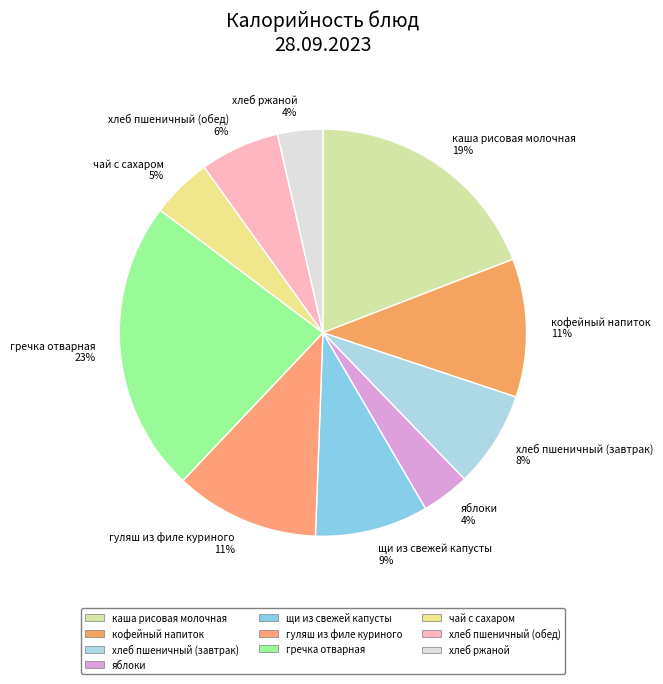

Which has a higher value, гуляш из филе куриного 11% or хлеб пшеничный (обед) 6%?

гуляш из филе куриного 11%